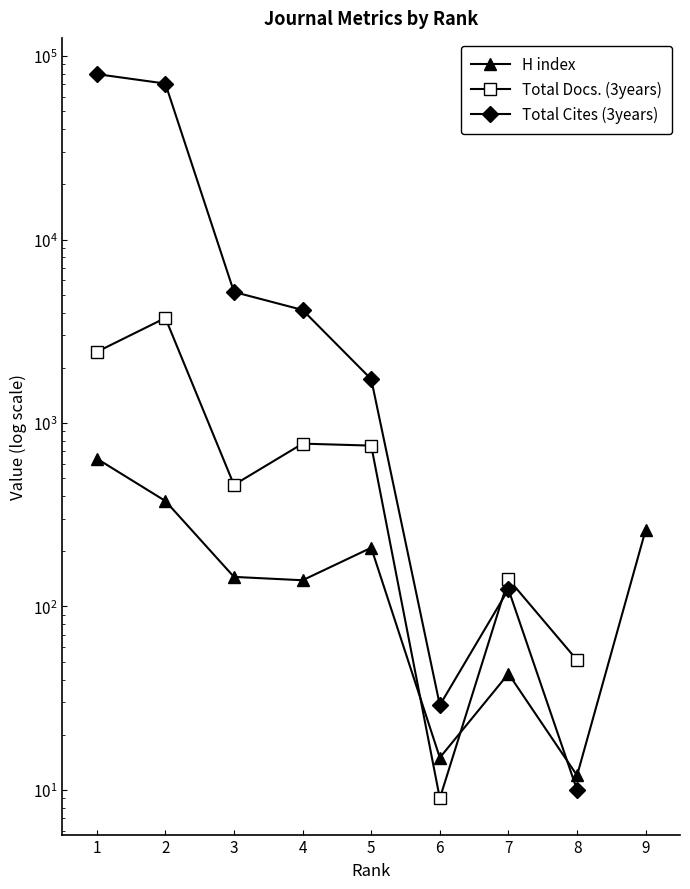

What is the lowest value of the Total Docs. (3years) series?

9.0